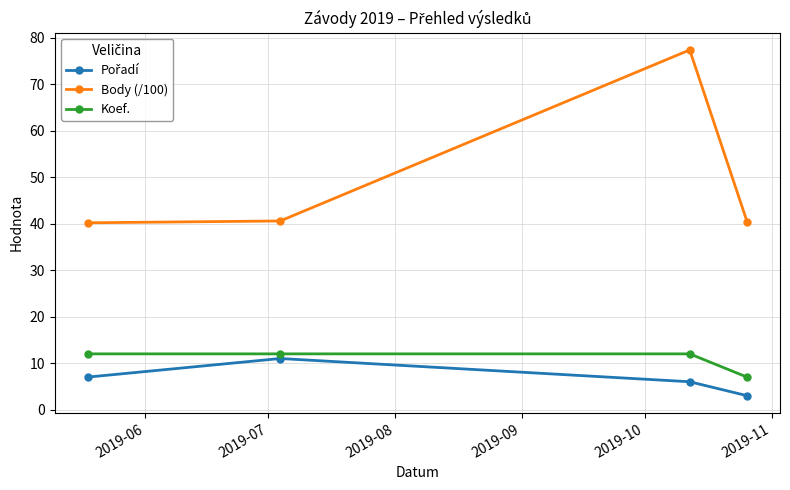

What is the difference between the maximum and minimum values in the Body (/100) series?

37.2